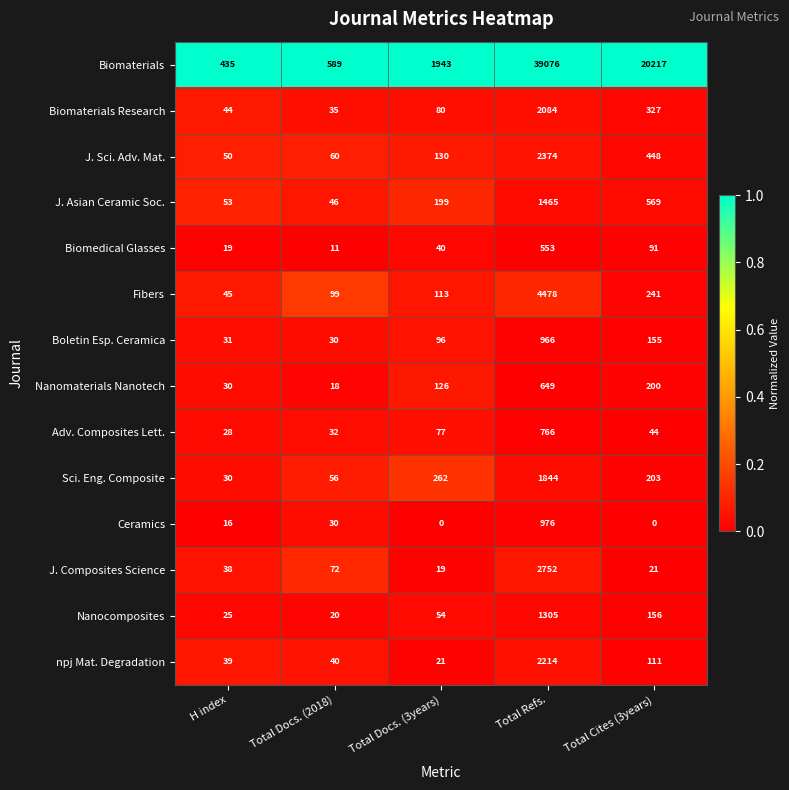

What is the sum of all Nanocomposites values?

1560